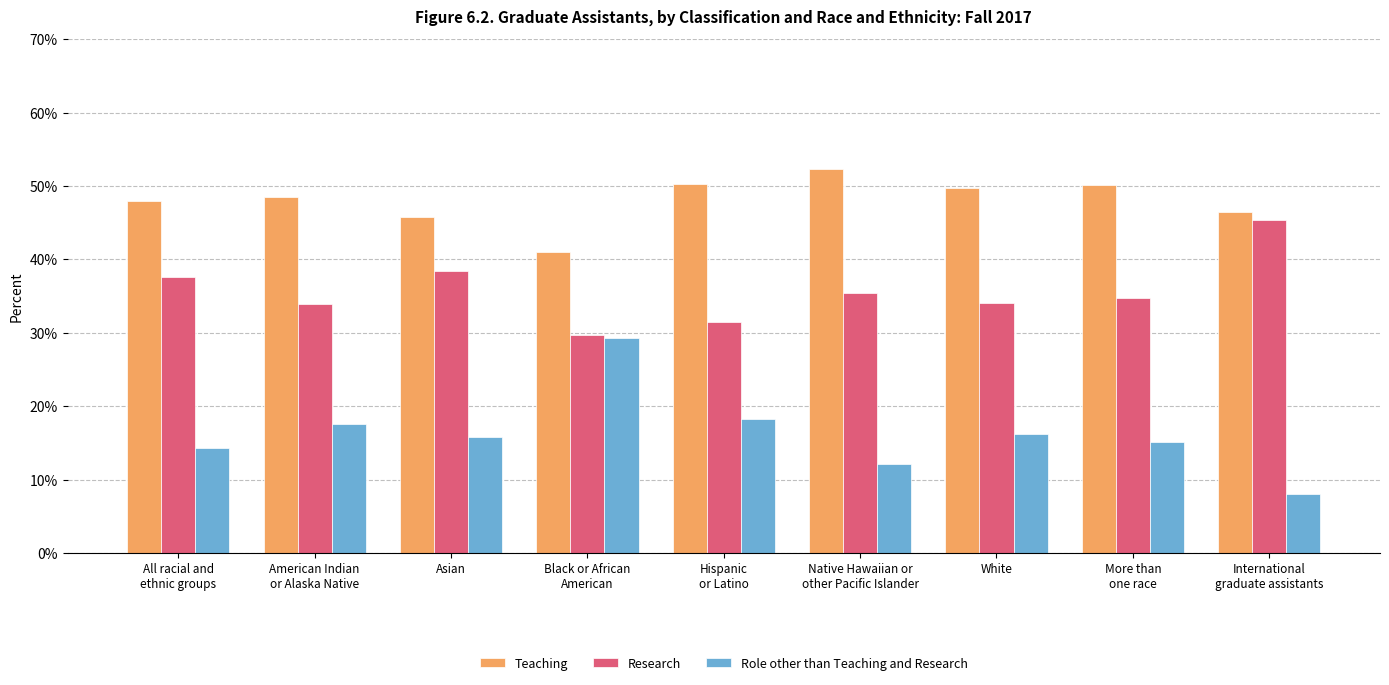

Is it true that Research equals 37.7 at All racial and
ethnic groups?

True